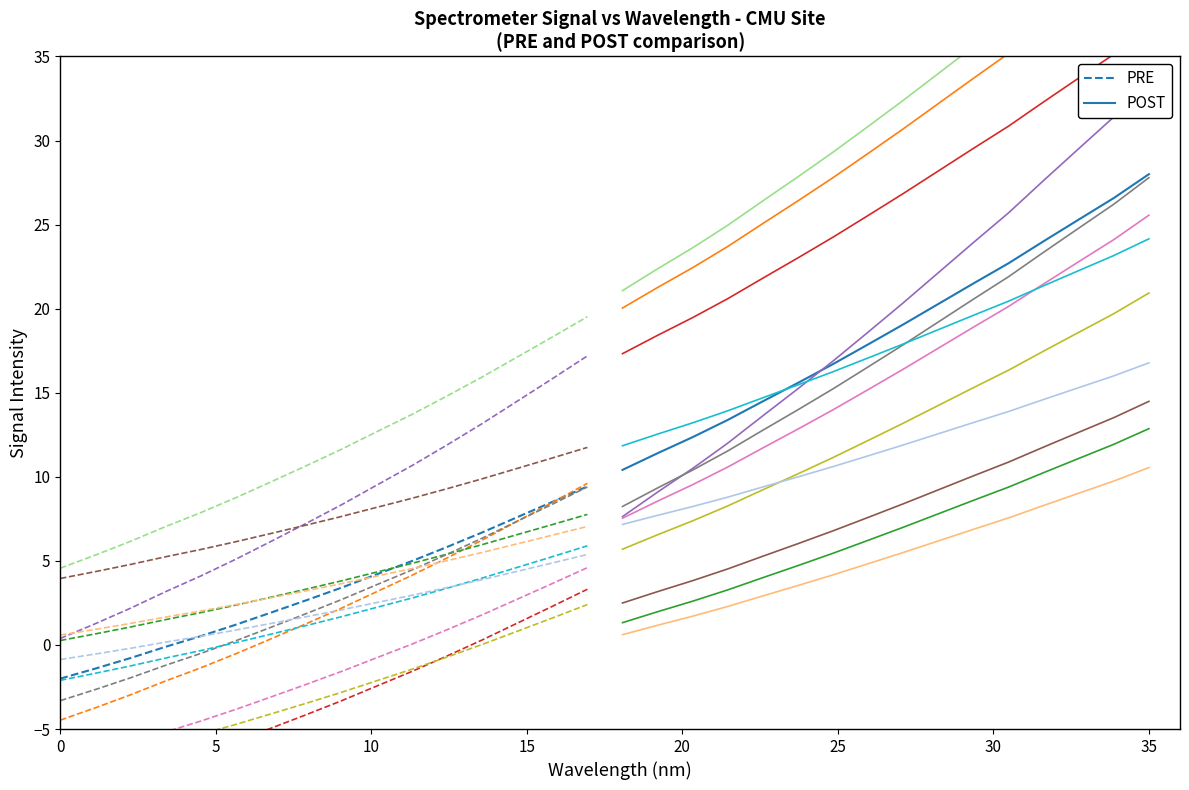

What is the value of the PRE point at the 4th from the left?

-0.1